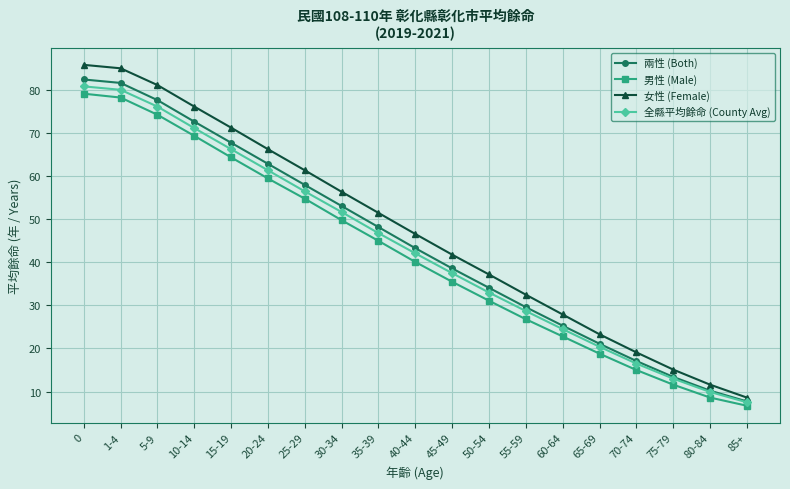

Reading right to left, transcribe all the data shown in this chart.

兩性 (Both): 7.7	10.2	13.4	17.1	21.1	25.3	29.6	34.1	38.6	43.3	48.2	53.1	58.0	62.9	67.8	72.7	77.7	81.7	82.5
男性 (Male): 6.7	8.6	11.6	15.0	18.8	22.8	26.8	31.1	35.5	40.1	45.0	49.8	54.8	59.5	64.4	69.4	74.3	78.3	79.2
女性 (Female): 8.6	11.6	15.1	19.1	23.3	27.9	32.5	37.2	41.8	46.6	51.5	56.4	61.4	66.3	71.3	76.2	81.2	85.1	85.9
全縣平均餘命 (County Avg): 7.5	9.9	13.0	16.5	20.4	24.5	28.7	33.0	37.5	42.1	46.8	51.7	56.5	61.4	66.3	71.2	76.2	80.1	80.9